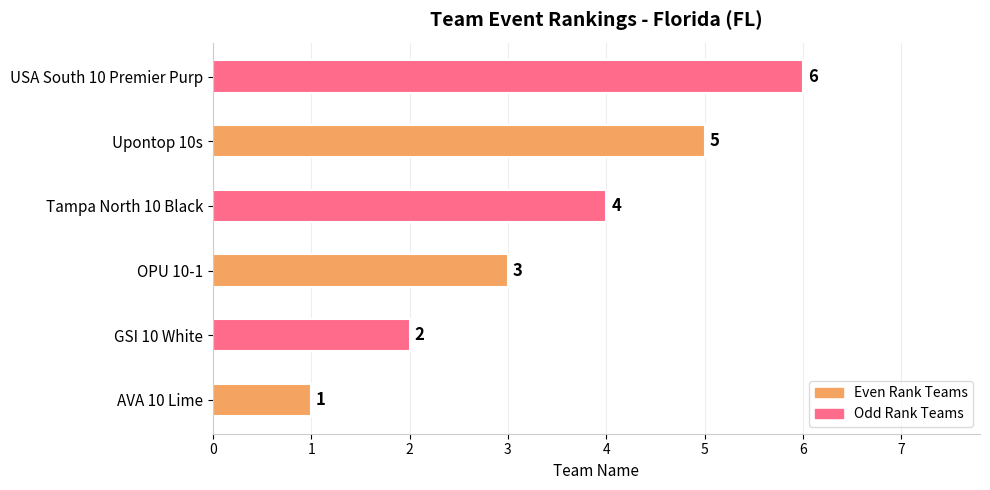

Which has a higher value, AVA 10 Lime or OPU 10-1?

OPU 10-1